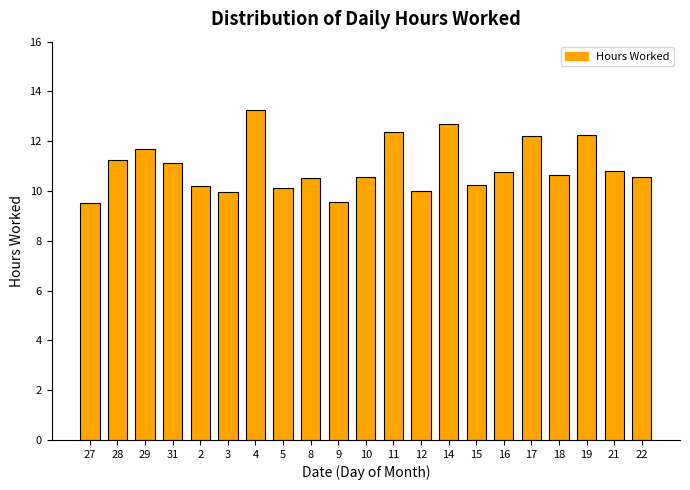

What is the ratio of the value at 5 to the value at 10?

1.0